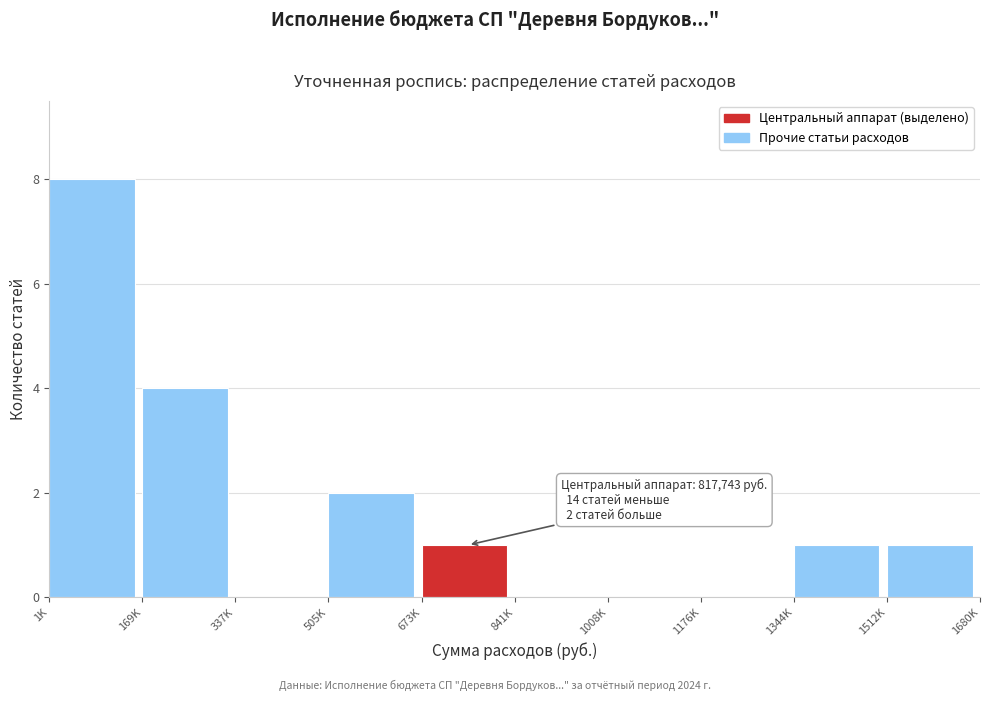

Reading left to right, extract all data points from this chart.

1K=8	169K=4	337K=0	505K=2	673K=1	841K=0	1008K=0	1176K=0	1344K=1	1512K=1